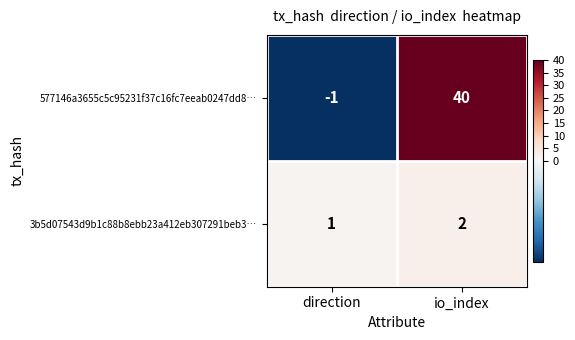

Count the number of data series in this chart.

2